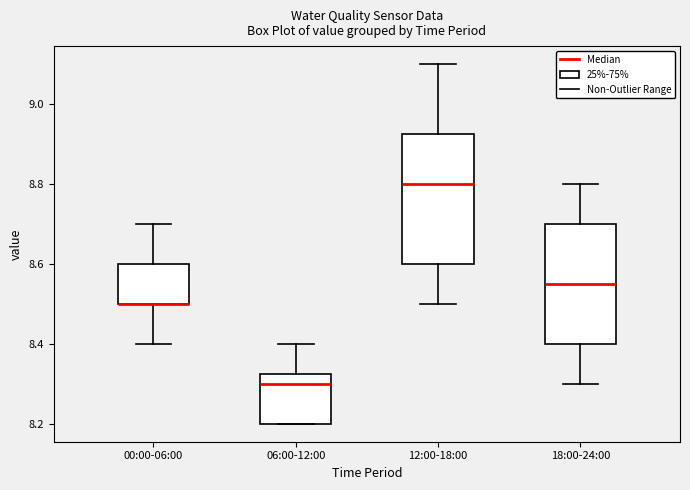

Where is the upper edge of the box for 18:00-24:00 on the y-axis? The values are not printed on the chart, so give them approximately, as read against the axis.

8.70